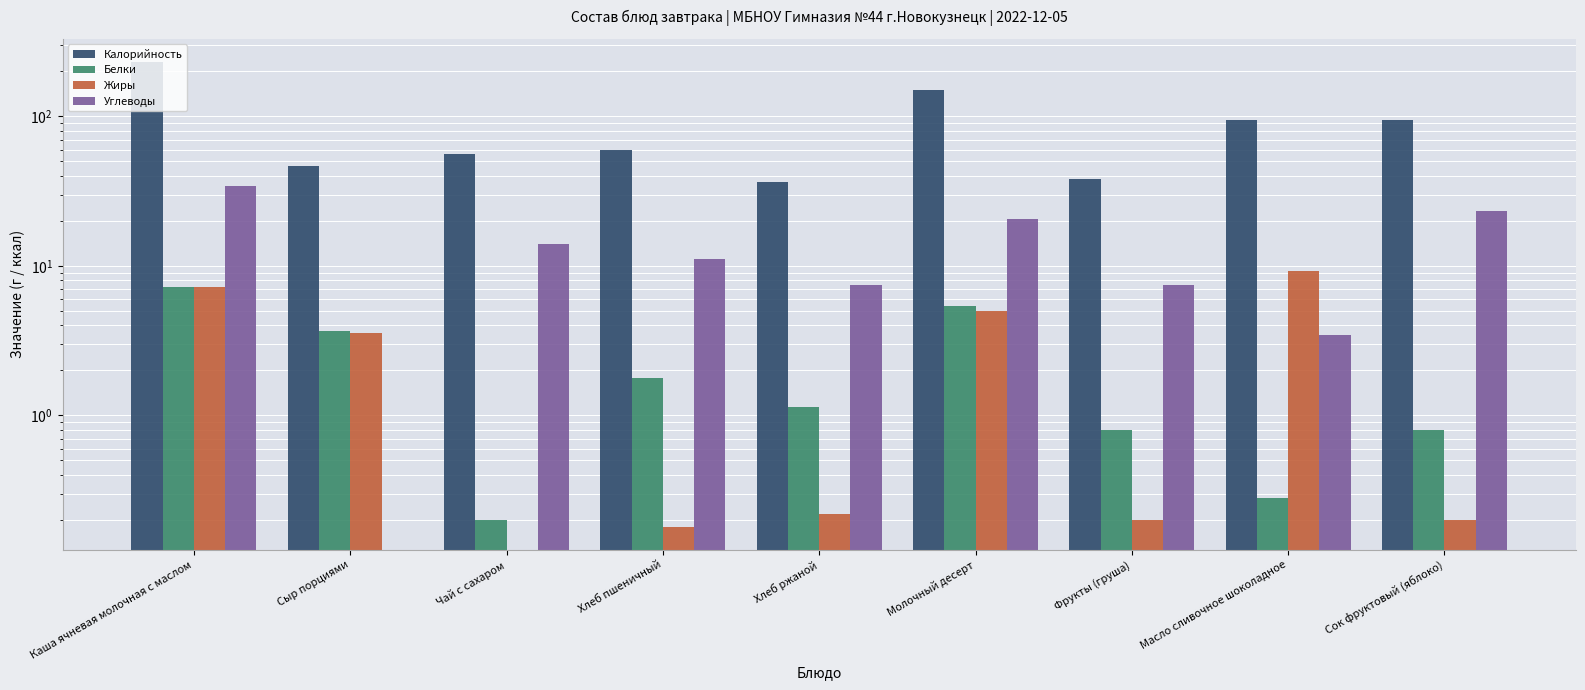

Is it true that Белки equals 0.9 at Хлеб пшеничный?

False